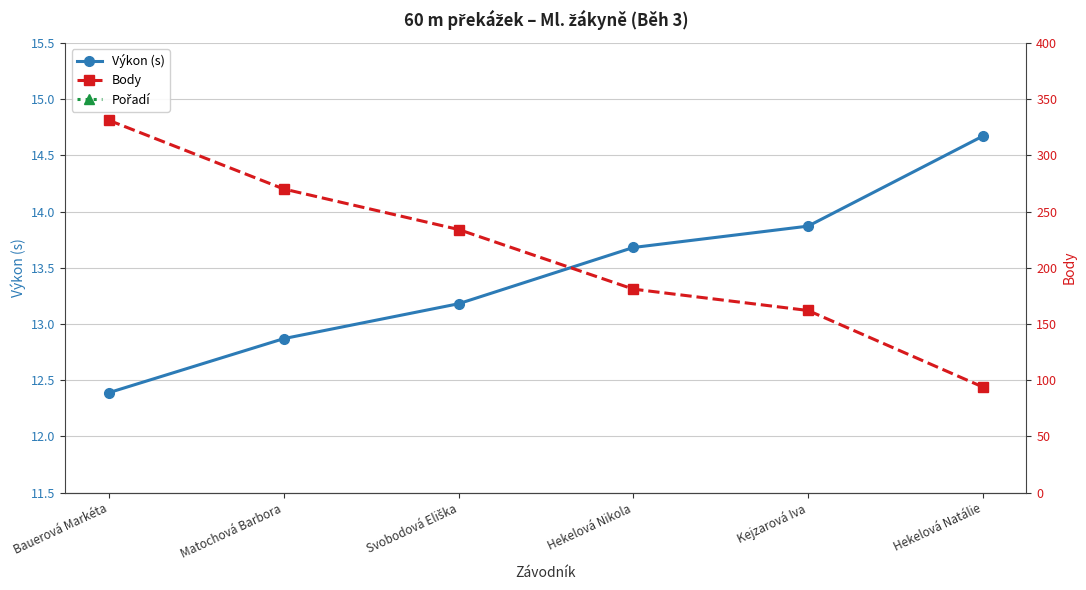

What is the value of the Body point at the 2nd from the left?

270.0